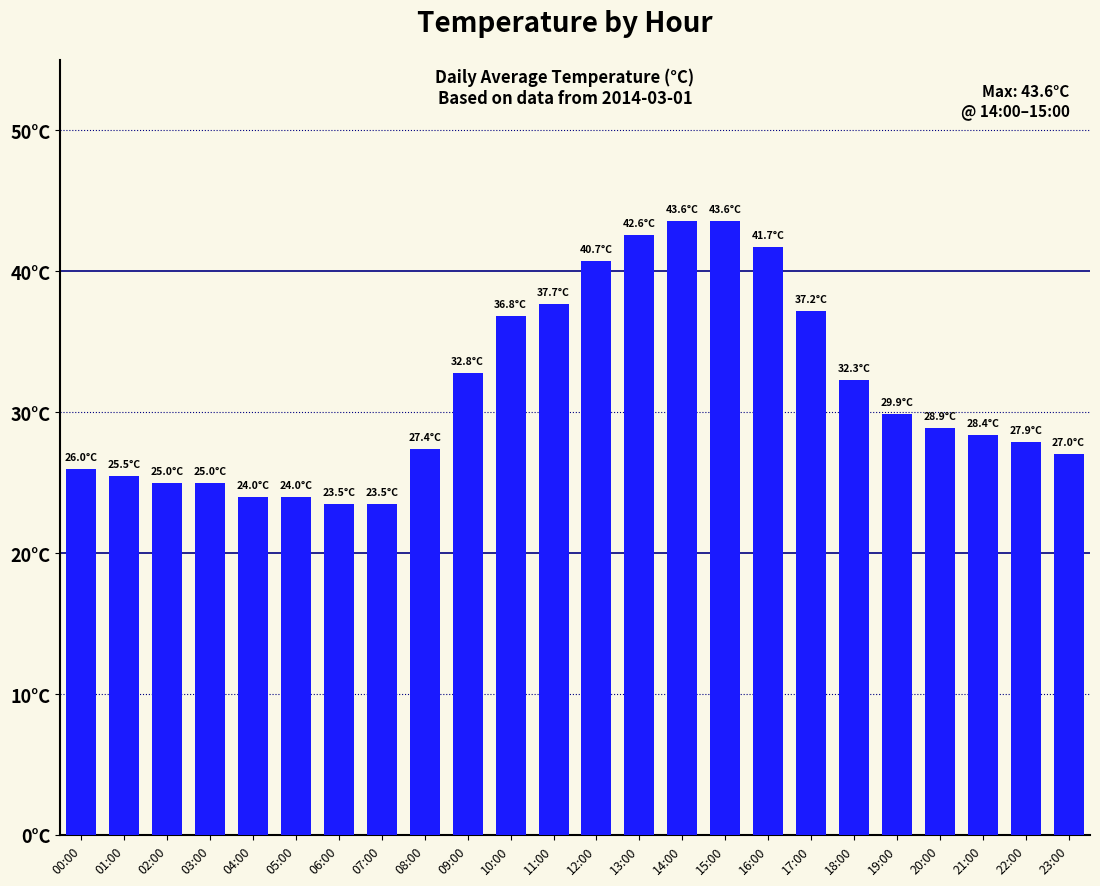

True or false: the data shows 27.0 at 23:00.

True